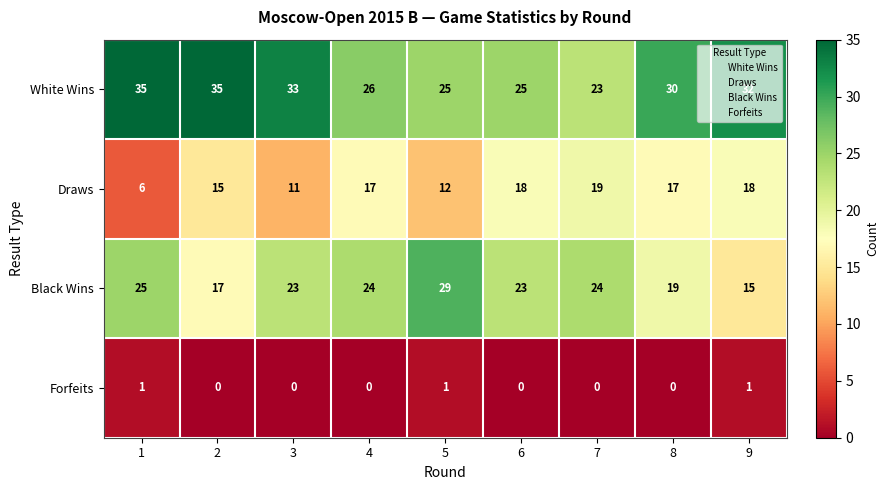

What is the sum of all Black Wins values?

199